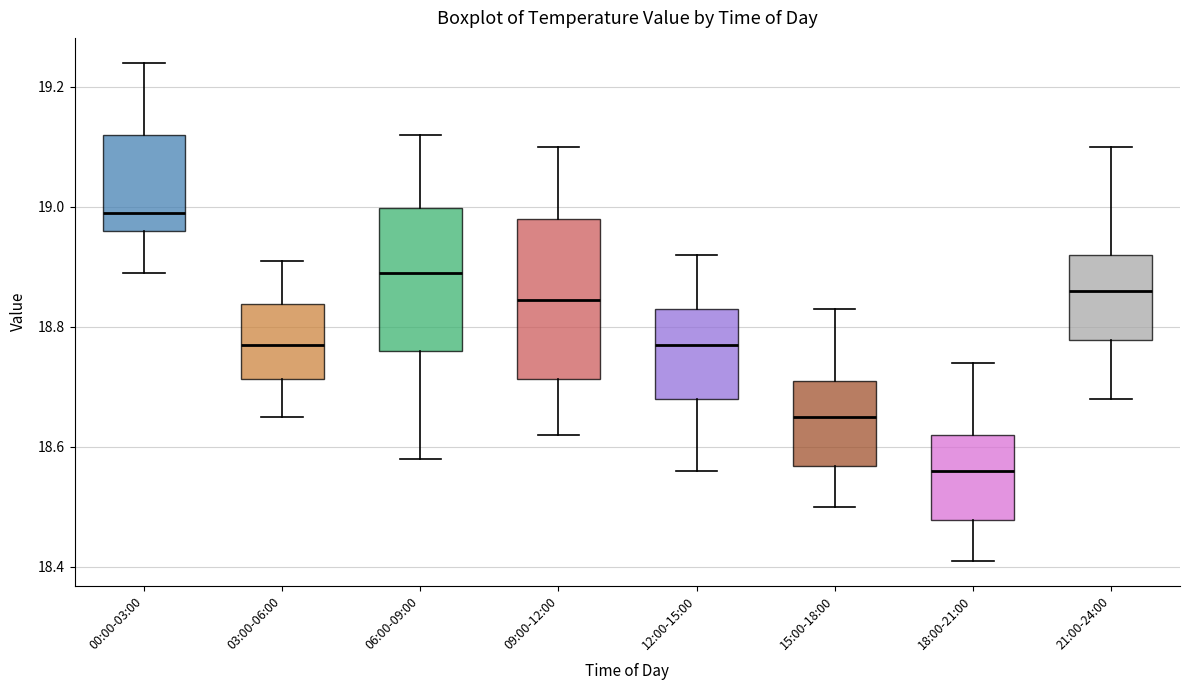

Which box has the highest median line?

00:00-03:00